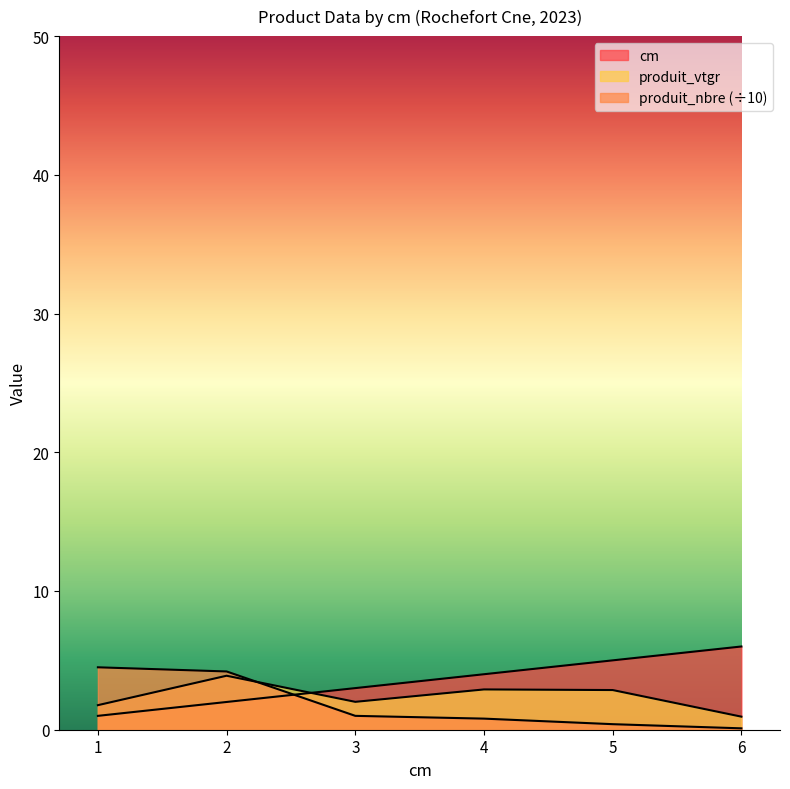

Does the chart display data point markers on the line(s)?

No